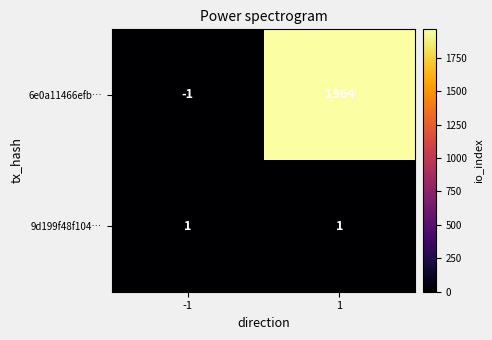

At which category is the sum across all series the highest?

1